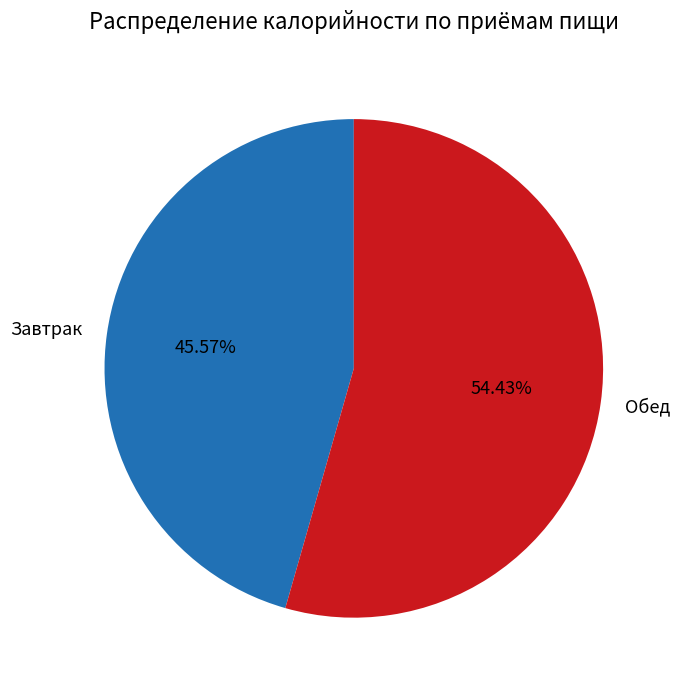

Count the number of slices in the pie.

2